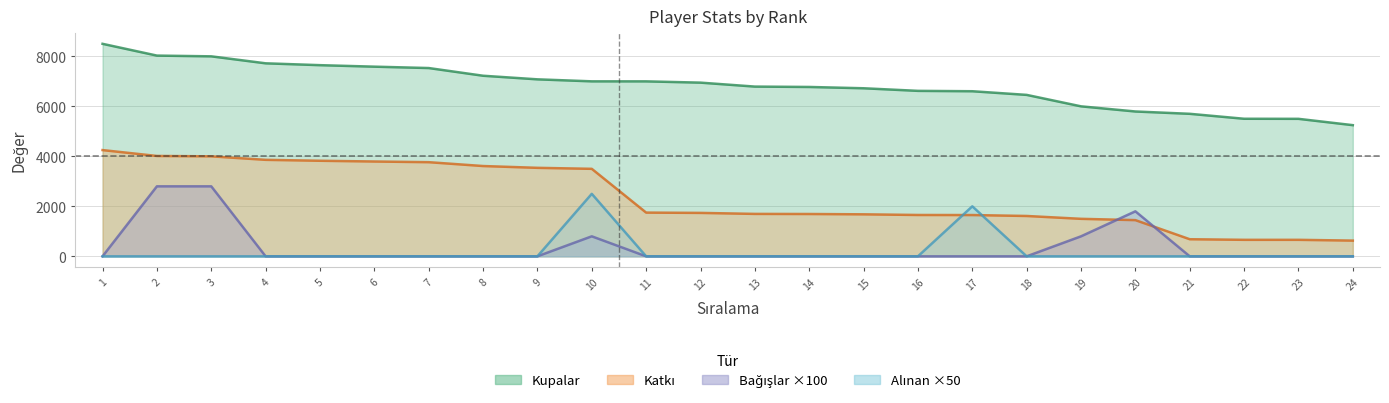

What is the approximate value of Kupalar at 4, to the nearest 10?

7720